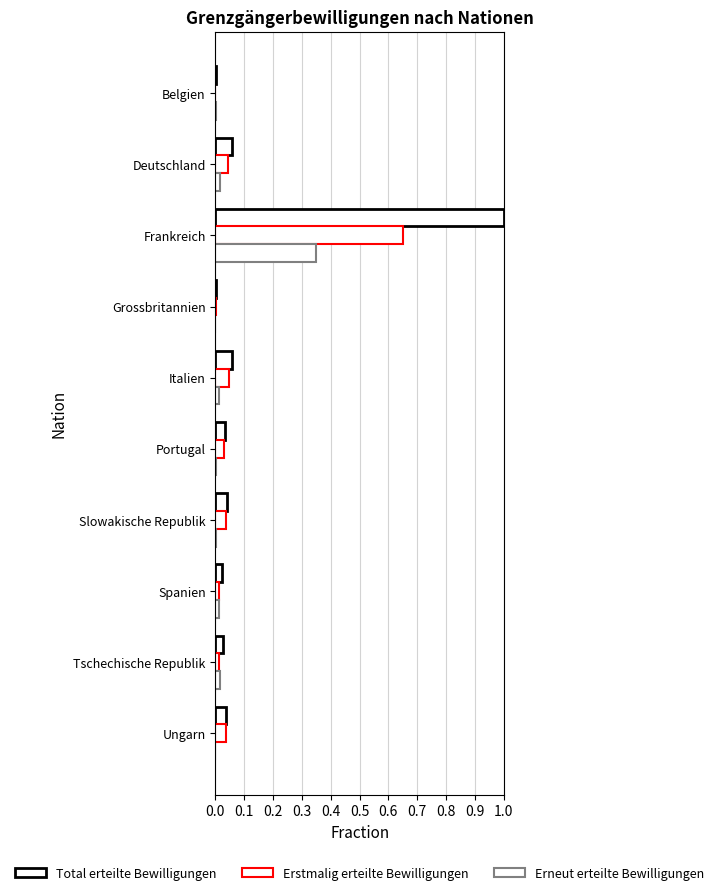

What is the difference between the maximum and minimum values in the Erstmalig erteilte Bewilligungen series?

0.7